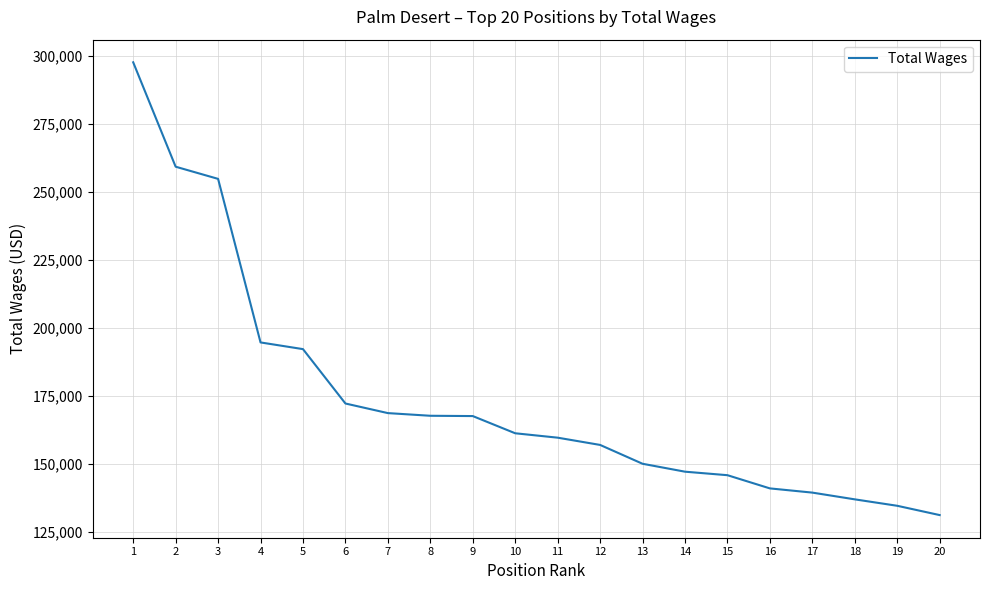

Read the value at 12.

156909